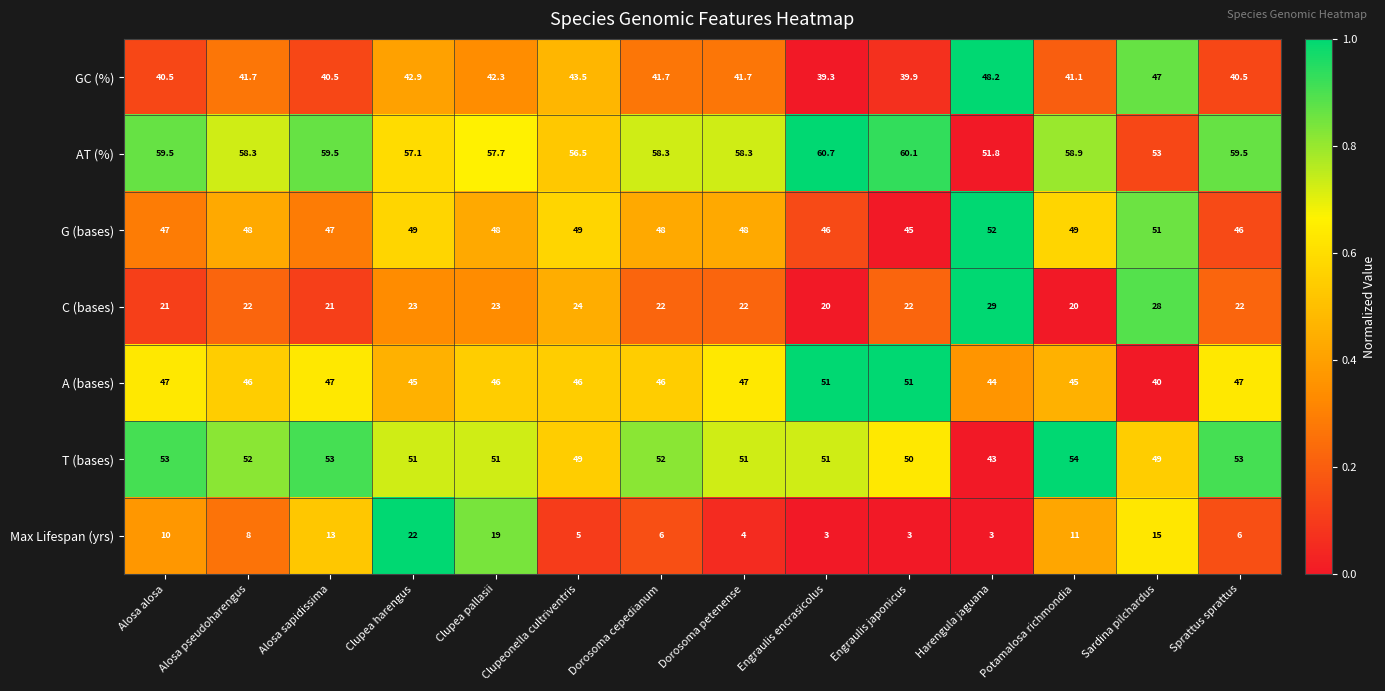

Which series has the largest total across all categories?

AT (%)